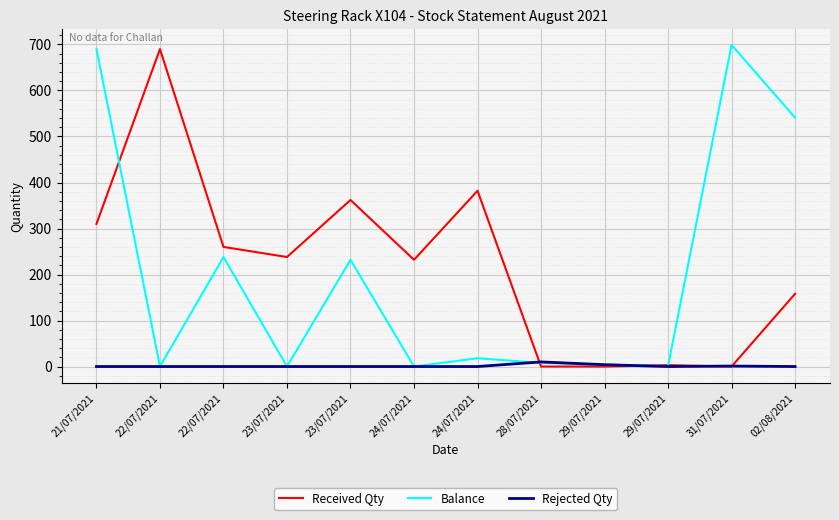

What is the label of the 6th point from the right?

24/07/2021